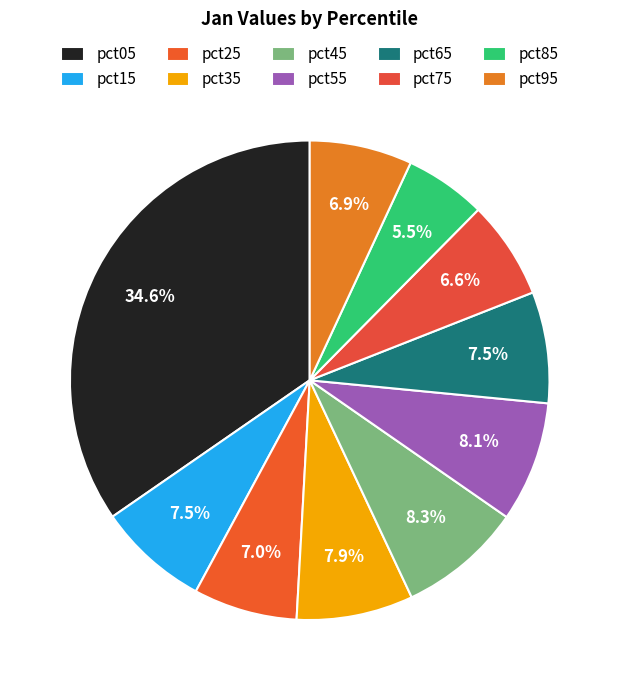

Is there any slice that represents more than half of the pie?

No